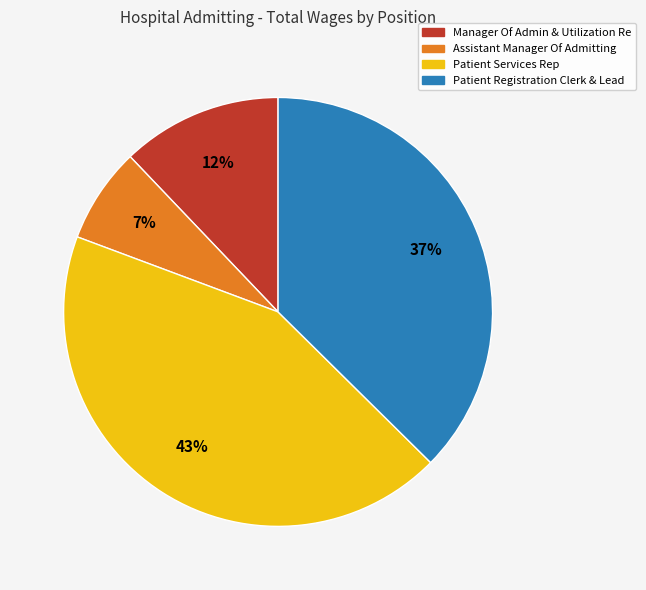

Is there a majority slice in this chart?

No